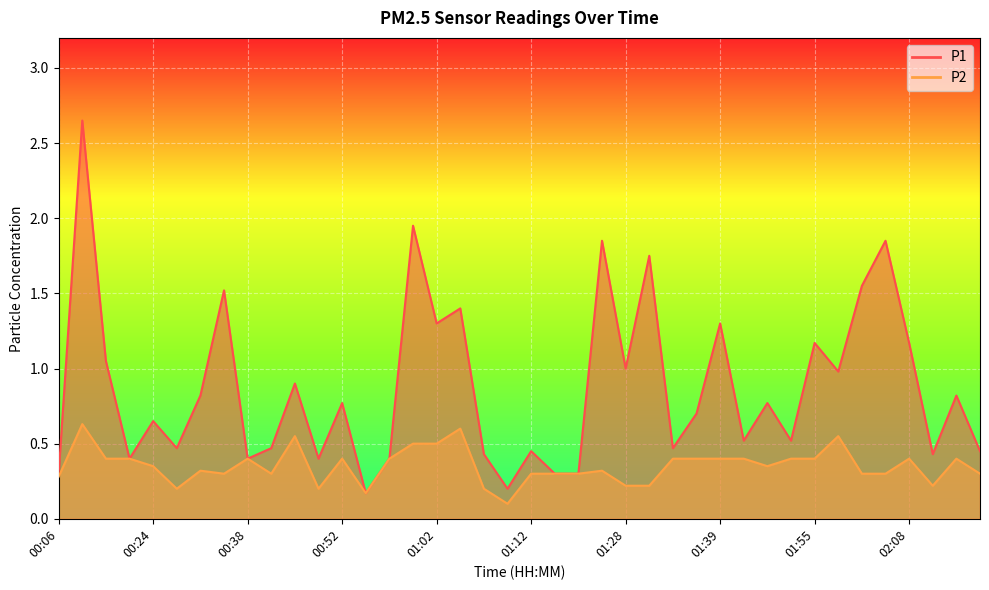

What is the difference between the maximum and second lowest values in the P1 series?

2.4